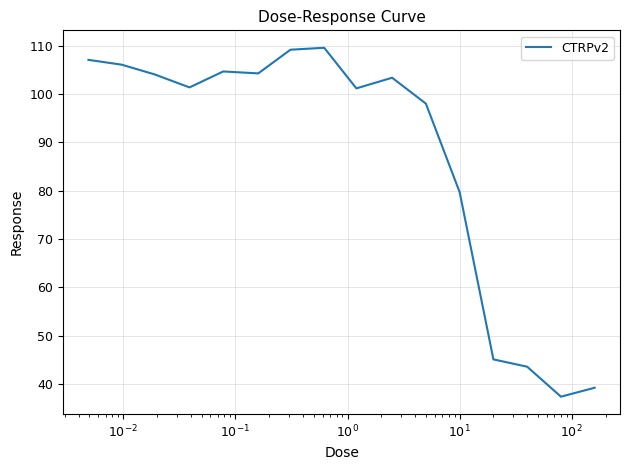

What is the difference between the maximum and minimum values?

72.2